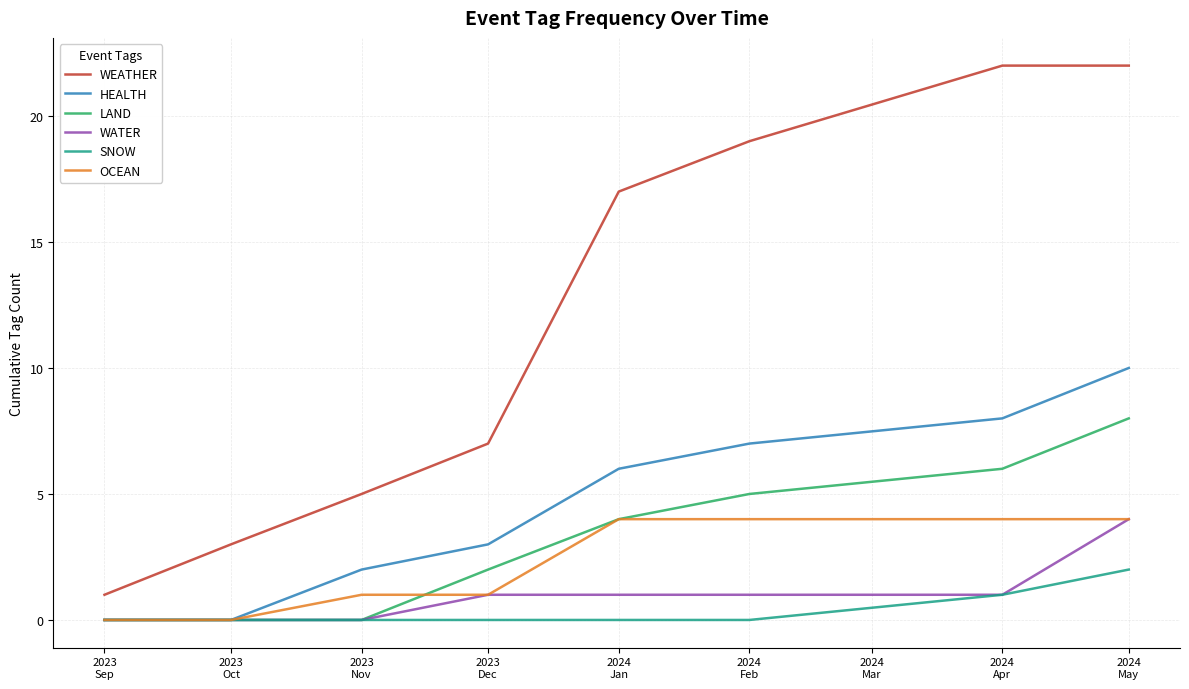

Reading left to right, list all the values displayed in this chart.

WEATHER: 1	3	5	7	17	19	22	22
HEALTH: 0	0	2	3	6	7	8	10
LAND: 0	0	0	2	4	5	6	8
WATER: 0	0	0	1	1	1	1	4
SNOW: 0	0	0	0	0	0	1	2
OCEAN: 0	0	1	1	4	4	4	4